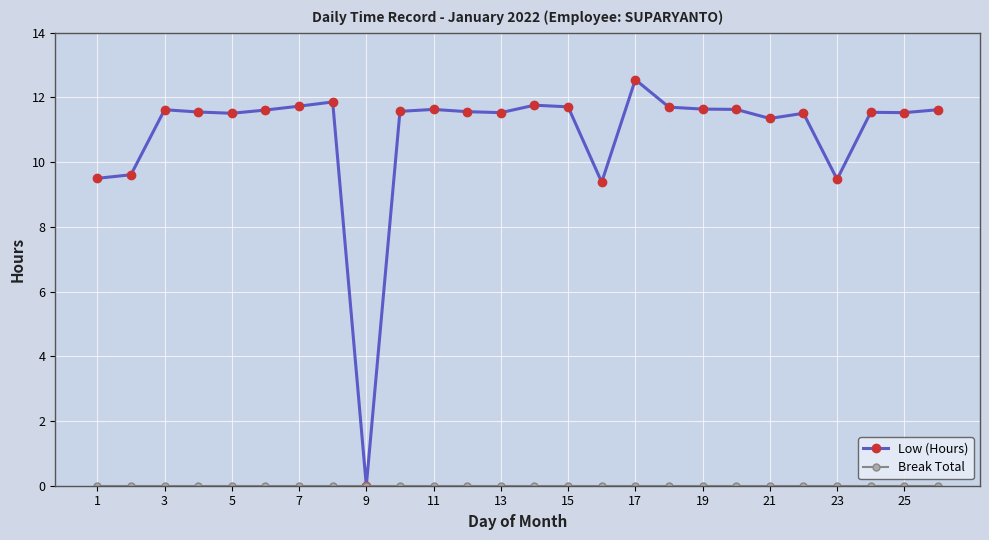

What is the greatest value displayed?

12.6